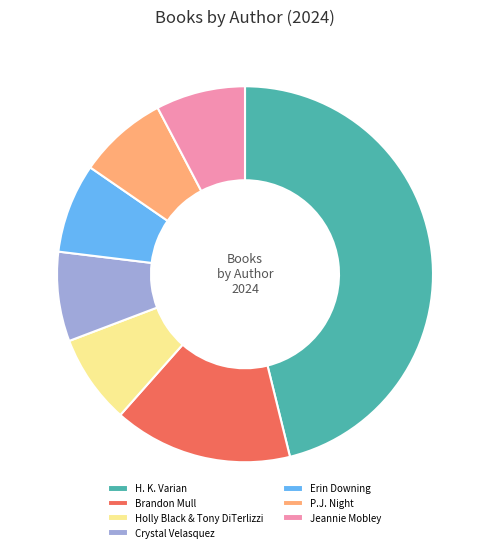

Do Holly Black & Tony DiTerlizzi and H. K. Varian together represent more than half of the pie?

Yes